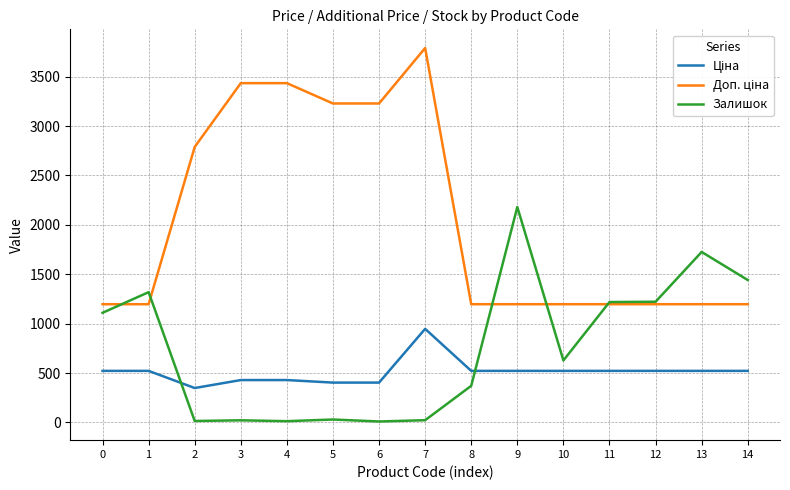

What is the spread (max minus min) of values at 0?

674.7